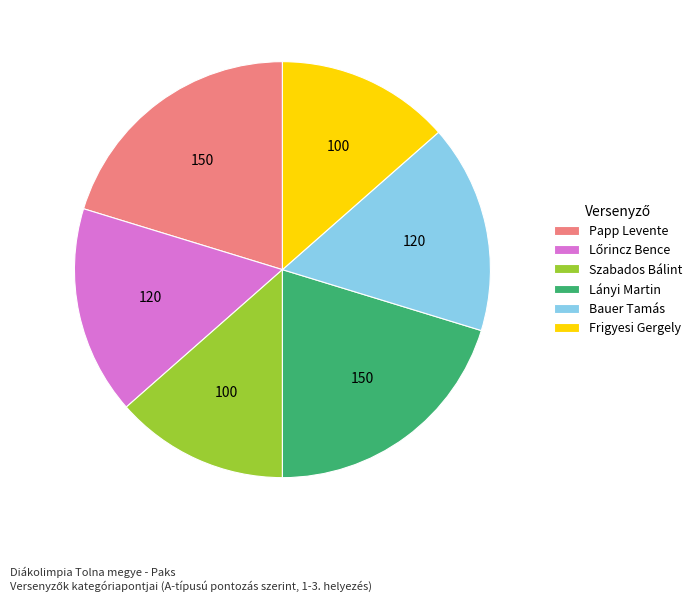

Which has a higher value, Frigyesi Gergely or Papp Levente?

Papp Levente